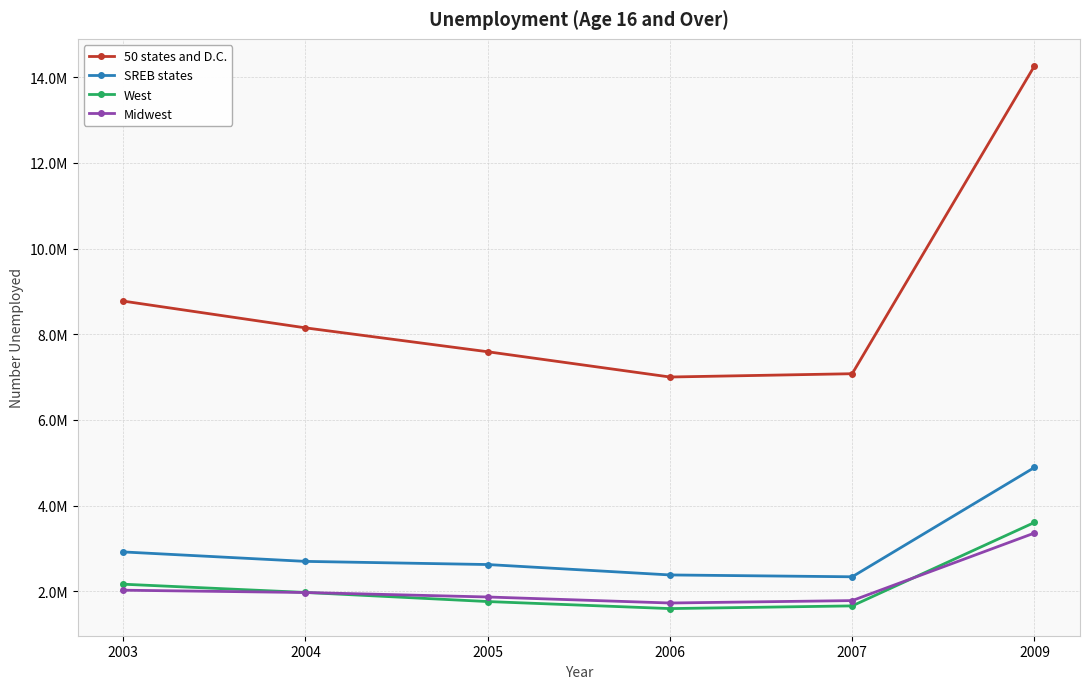

What is the spread (max minus min) of values at 2003?

6751528